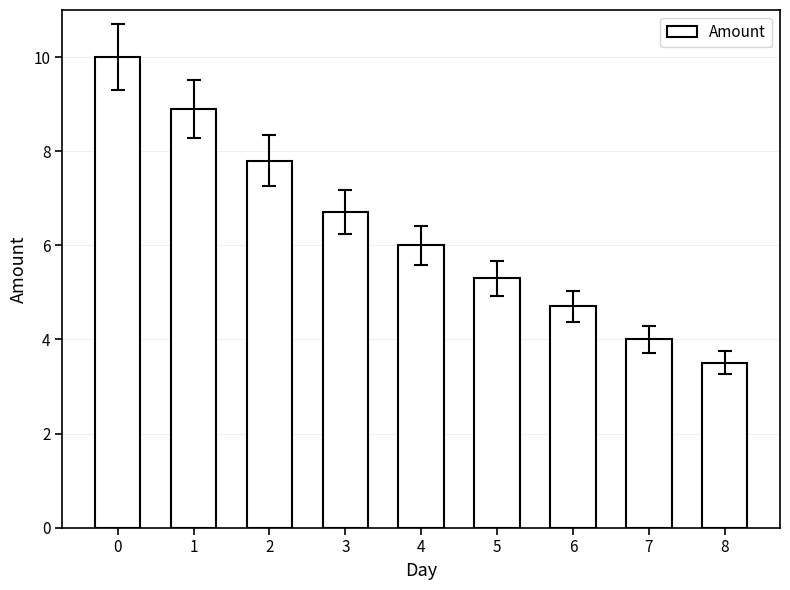

Reading left to right, transcribe all the data shown in this chart.

0=10.0	1=8.9	2=7.8	3=6.7	4=6.0	5=5.3	6=4.7	7=4.0	8=3.5